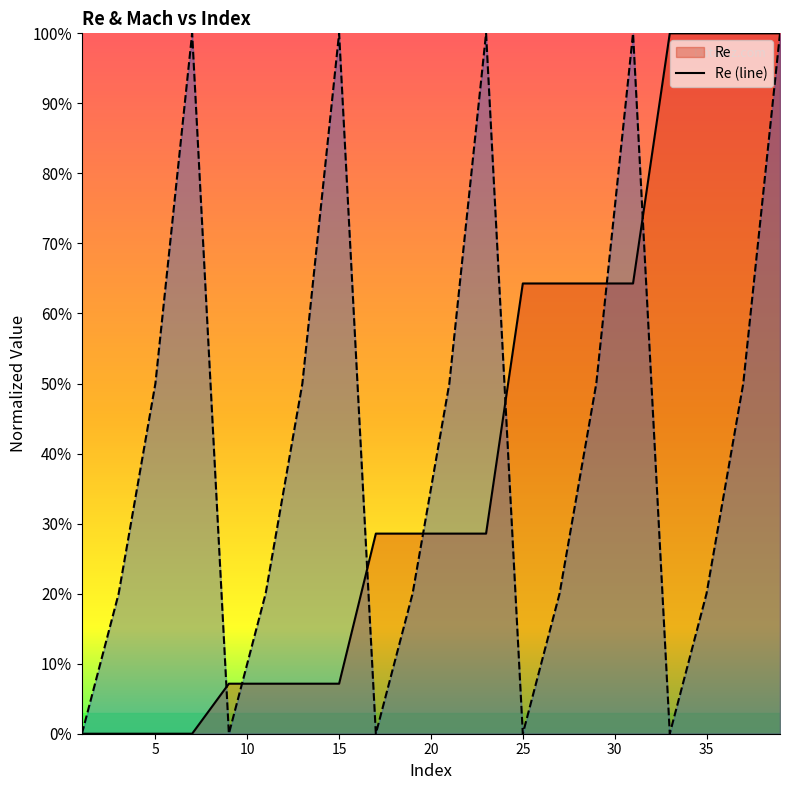

How many positive values does the Mach (line) series have?

15